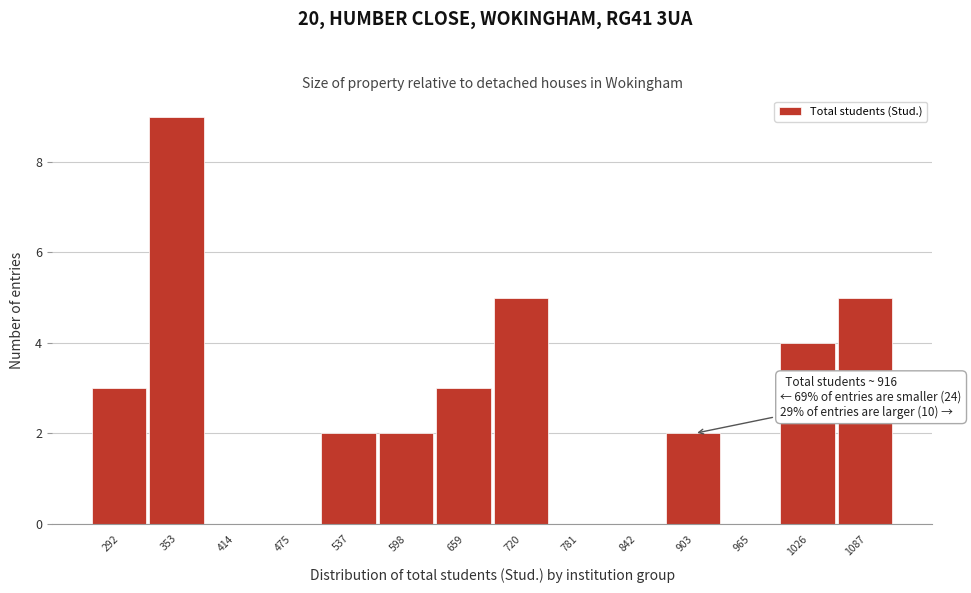

Reading left to right, extract all data points from this chart.

292=3	353=9	414=0	475=0	537=2	598=2	659=3	720=5	781=0	842=0	903=2	965=0	1026=4	1087=5